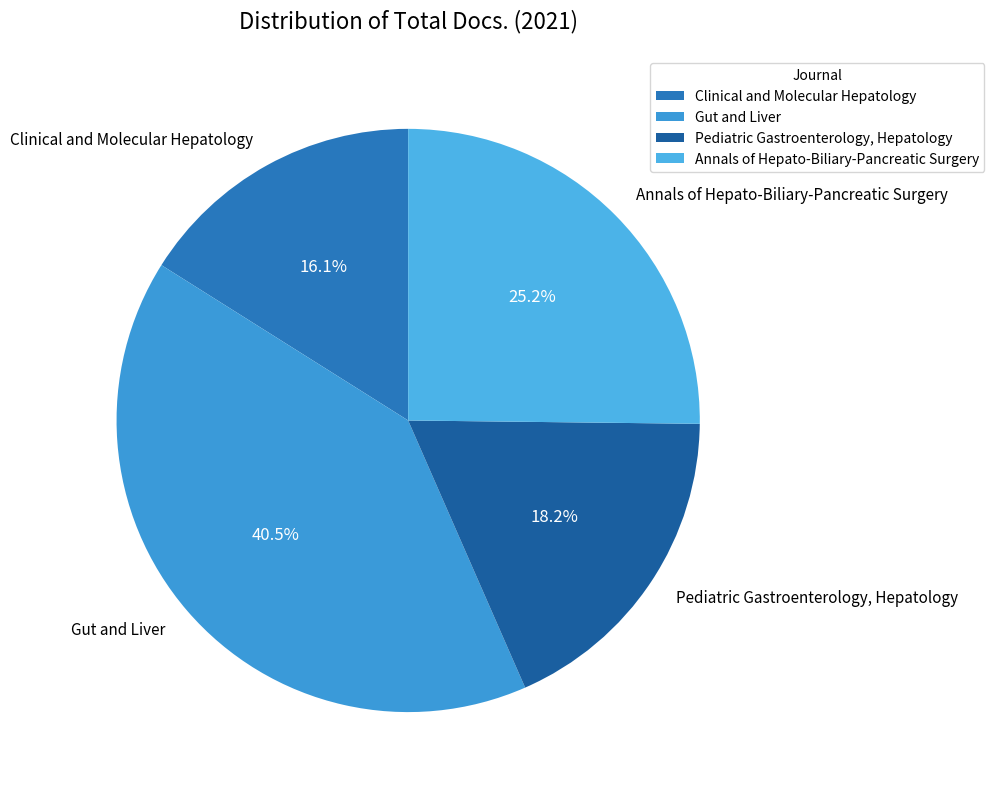

What is the largest slice in the pie chart?

Gut and Liver